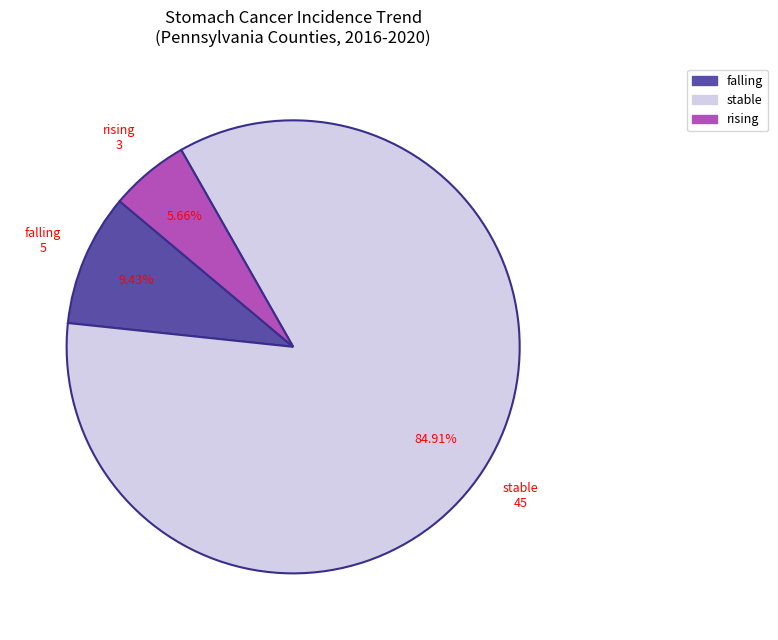

Which slice is the smallest?

rising